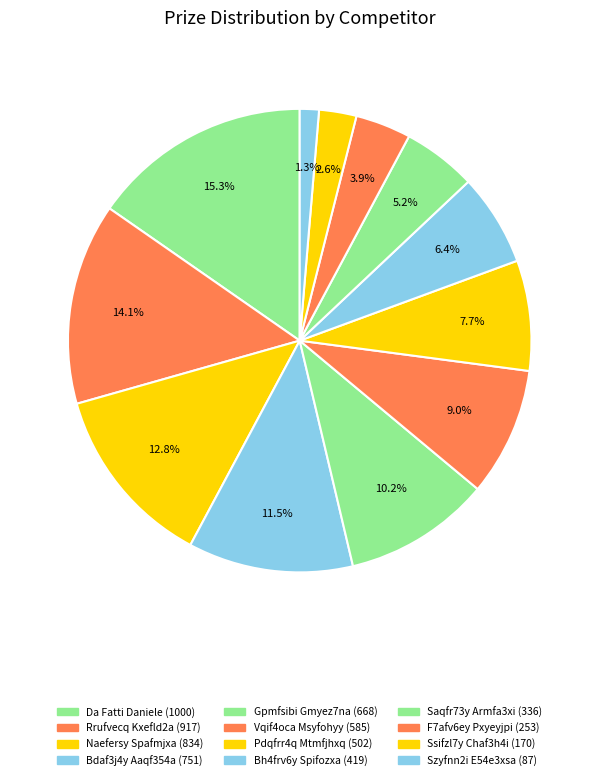

Rank the categories by value from highest to lowest.

Da Fatti Daniele, Rrufvecq Kxefld2a, Naefersy Spafmjxa, Bdaf3j4y Aaqf354a, Gpmfsibi Gmyez7na, Vqif4oca Msyfohyy, Pdqfrr4q Mtmfjhxq, Bh4frv6y Spifozxa, Saqfr73y Armfa3xi, F7afv6ey Pxyeyjpi, Ssifzl7y Chaf3h4i, Szyfnn2i E54e3xsa